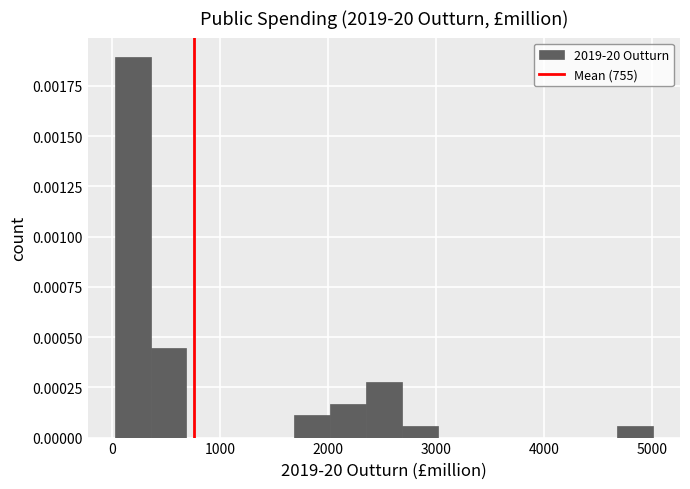

Read against the x-axis, roughly where is the centre of the tallest bar?

200